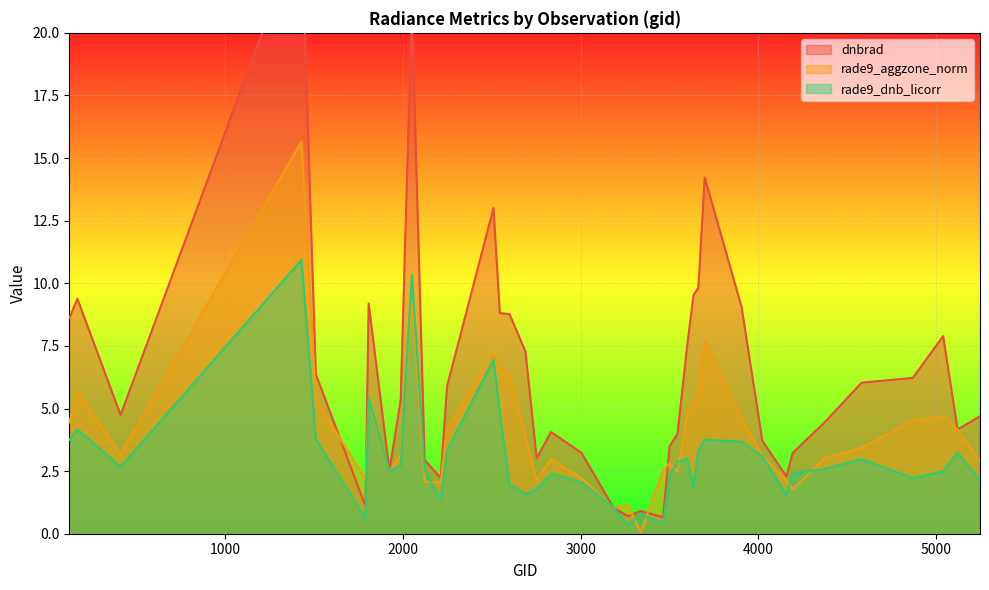

At which category is the sum across all series the highest?

1430